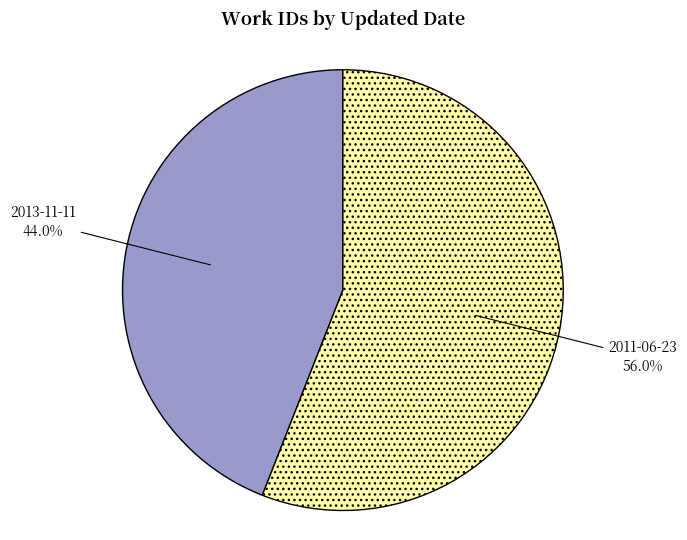

Which slice is the smallest?

2013-11-11